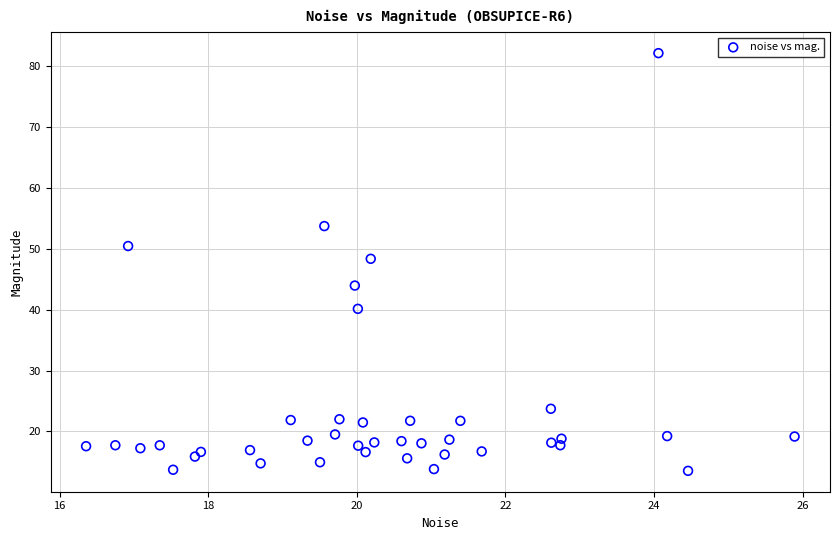

What is the range of X values (max minus min)?

9.5